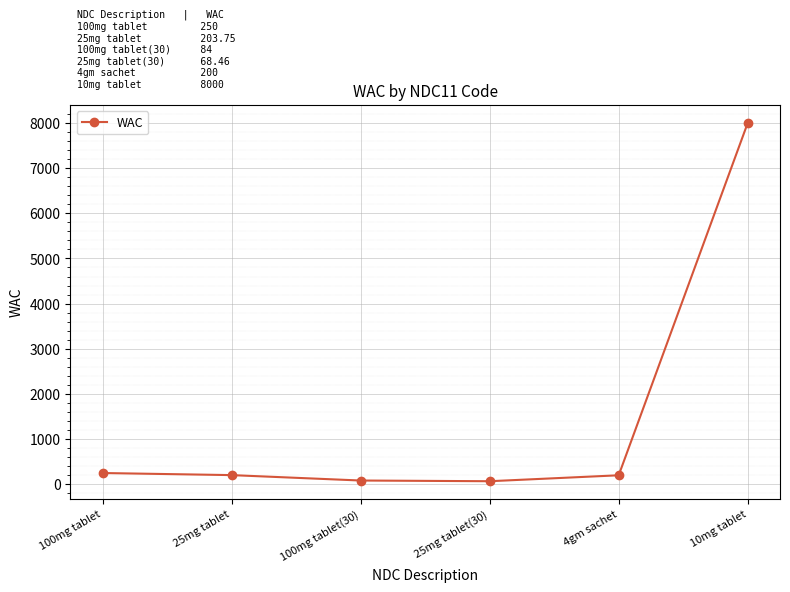

Which category has the highest value across all series?

10mg tablet